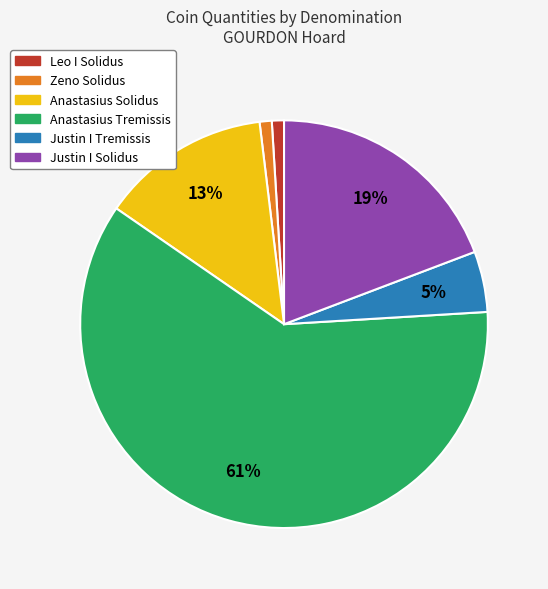

Does Justin I Solidus represent more than half of the total?

No